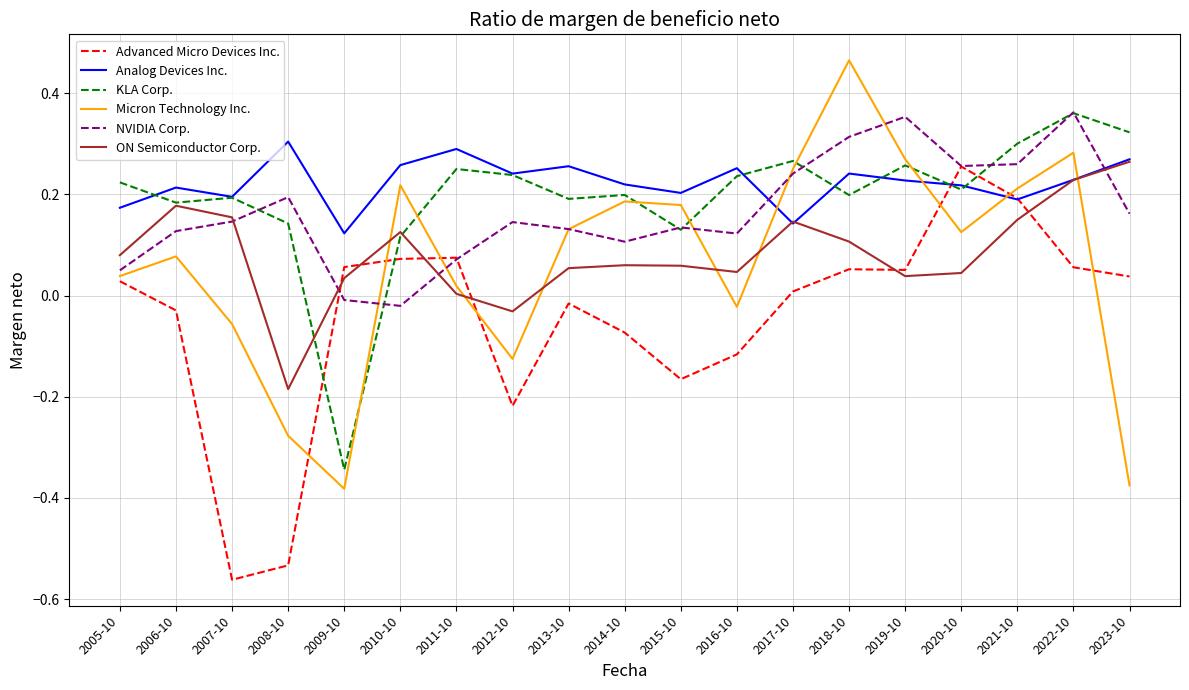

Is the value of Advanced Micro Devices Inc. at 2023-10 greater than the value of ON Semiconductor Corp. at 2007-10?

No